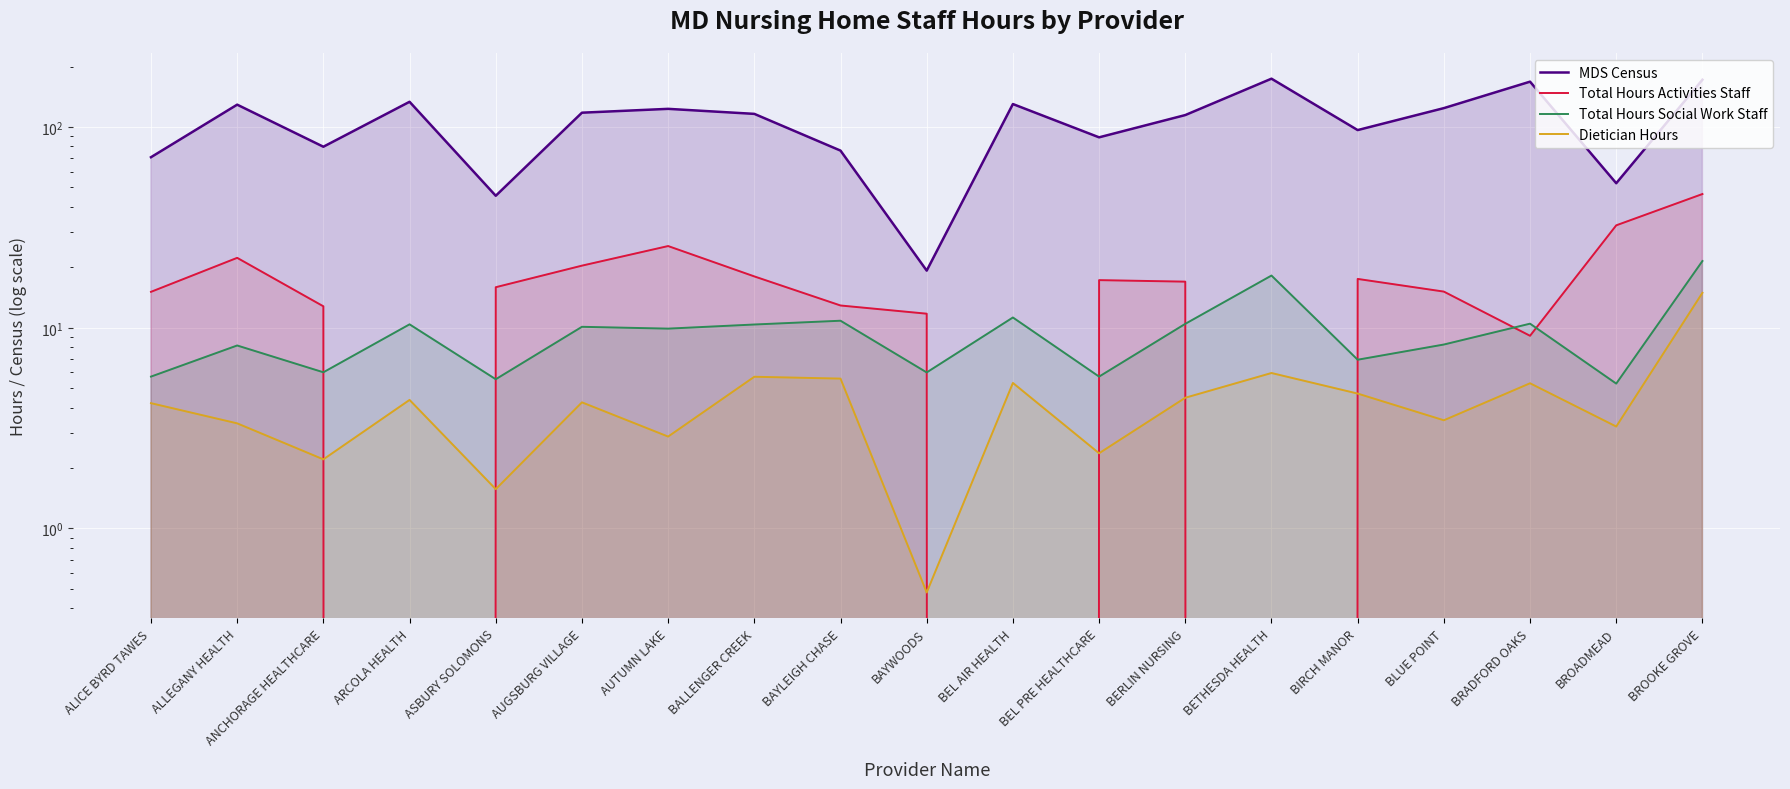

True or false: MDS Census and Total Hours Social Work Staff intersect in this chart.

False